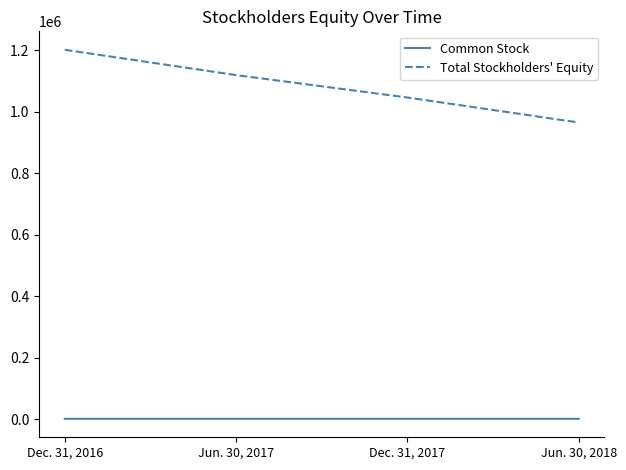

Which label corresponds to the largest value in the chart?

Dec. 31, 2016